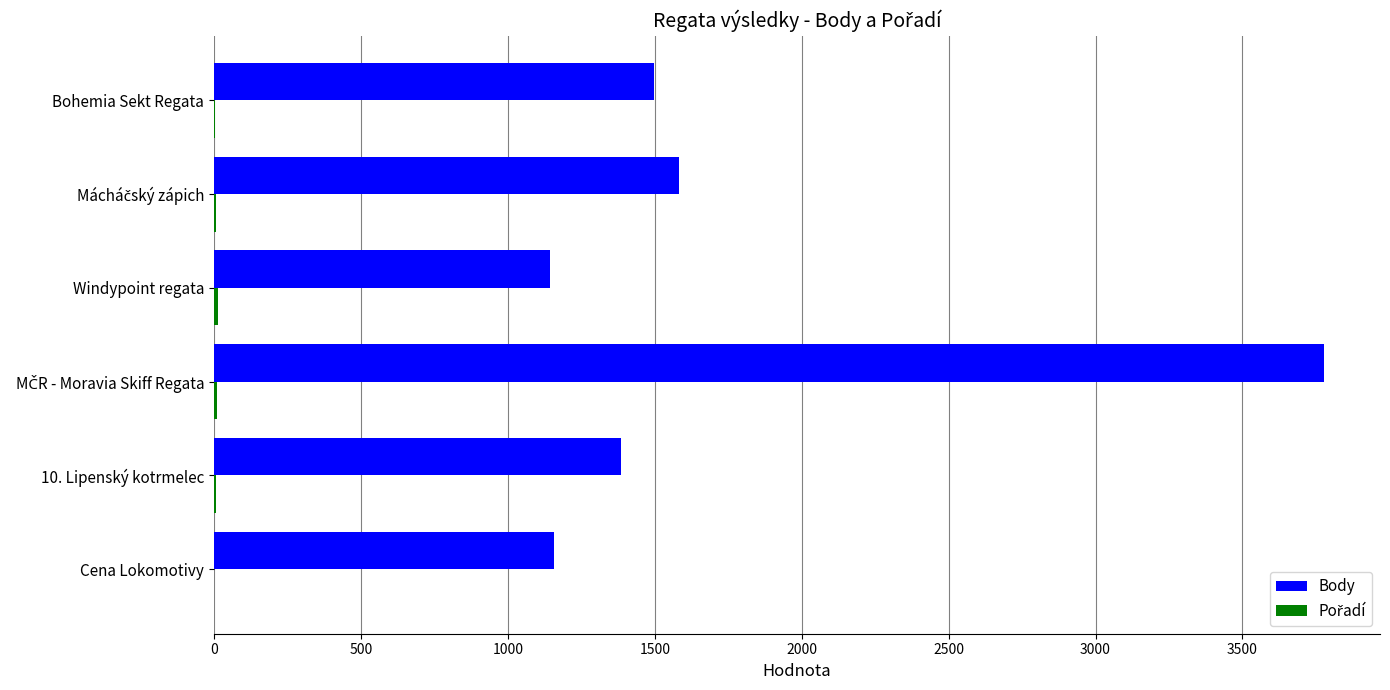

Which series has the largest total across all categories?

Body